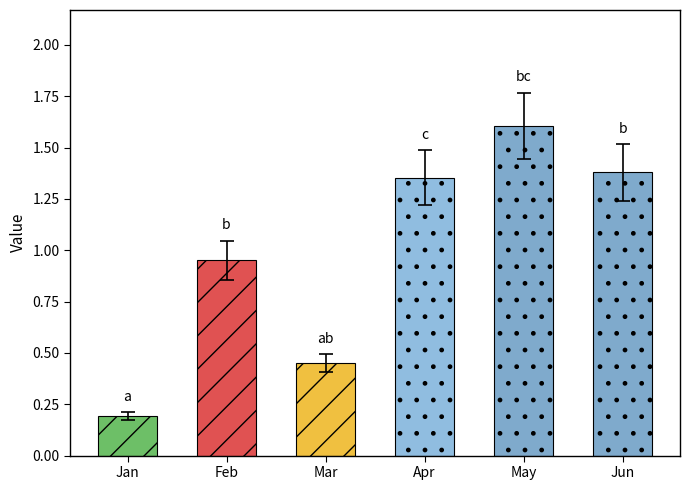

Which series has the largest total across all categories?

May